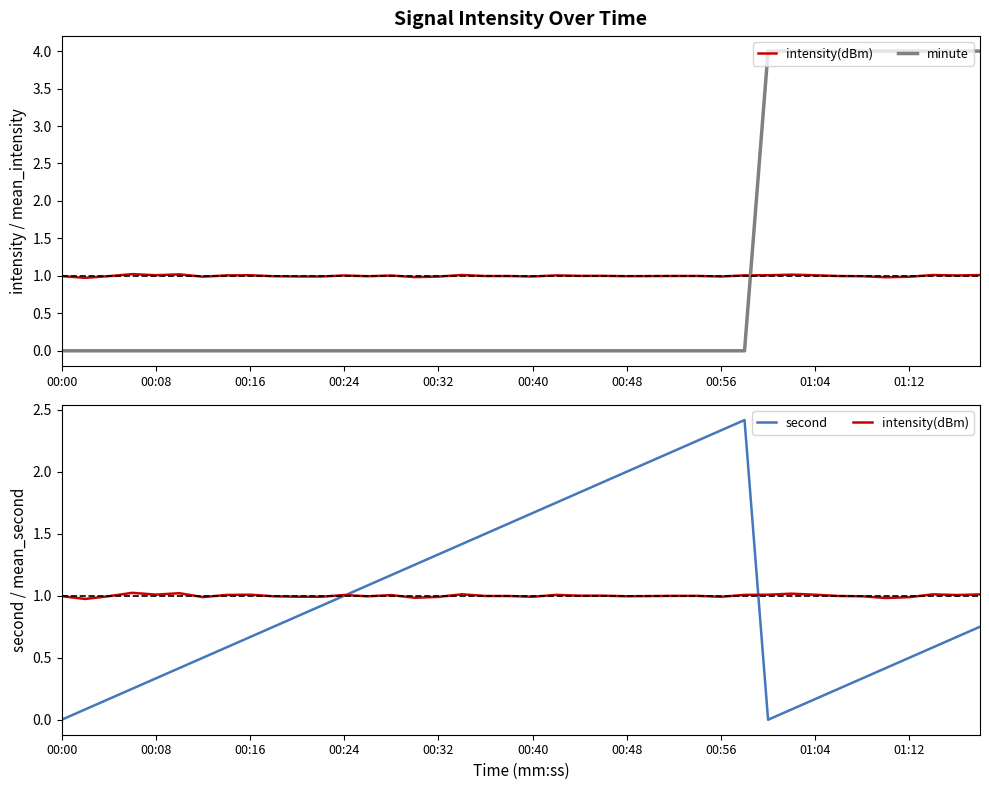

How many lines are shown in the chart?

3